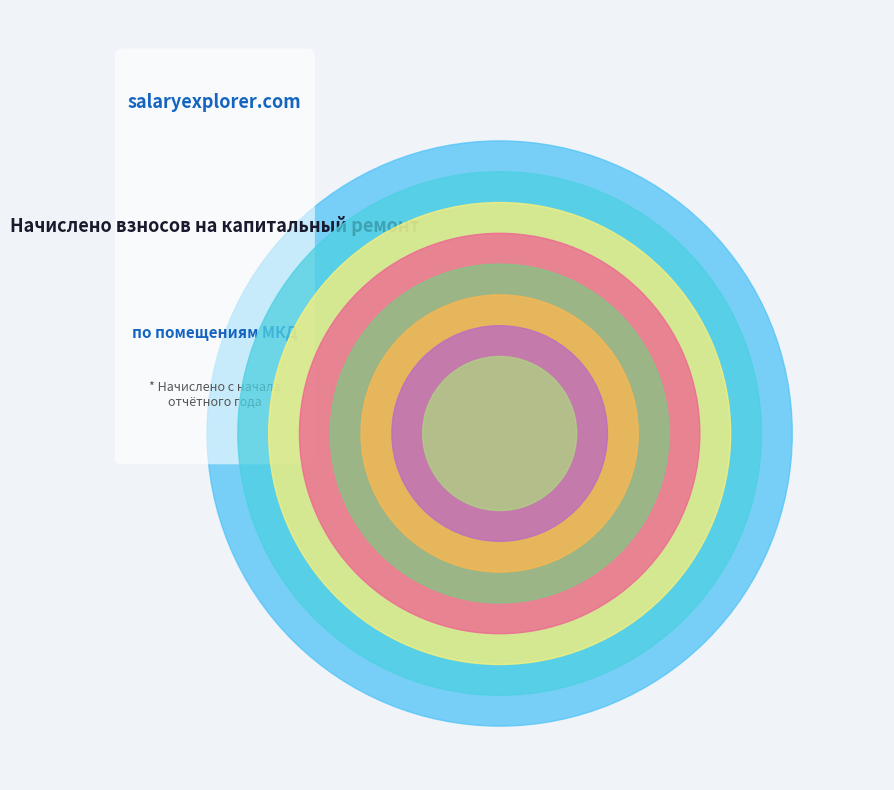

How many slices are in this pie chart?

8